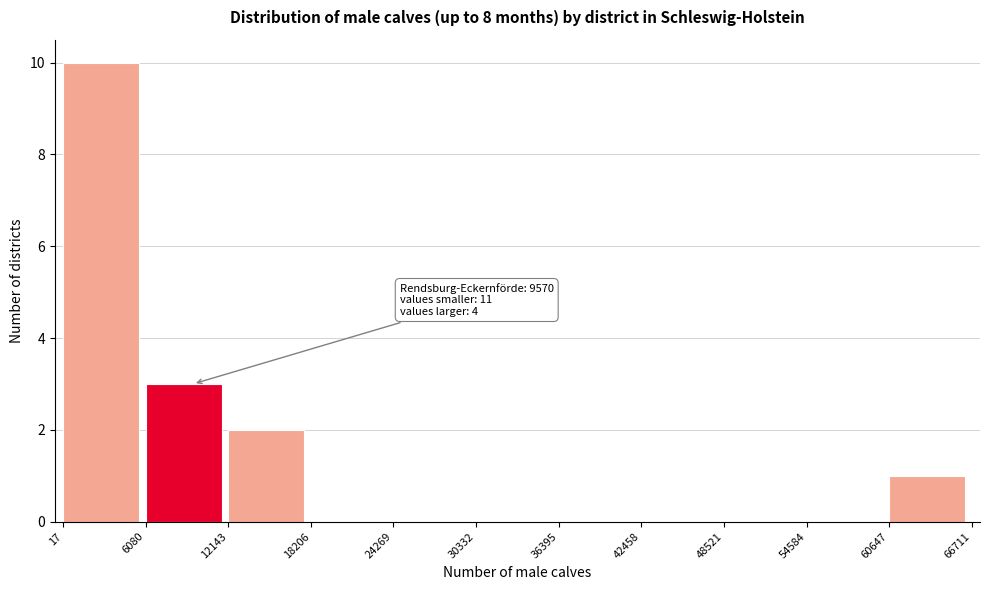

Which range on the x-axis has the tallest bar?

17 to 6080